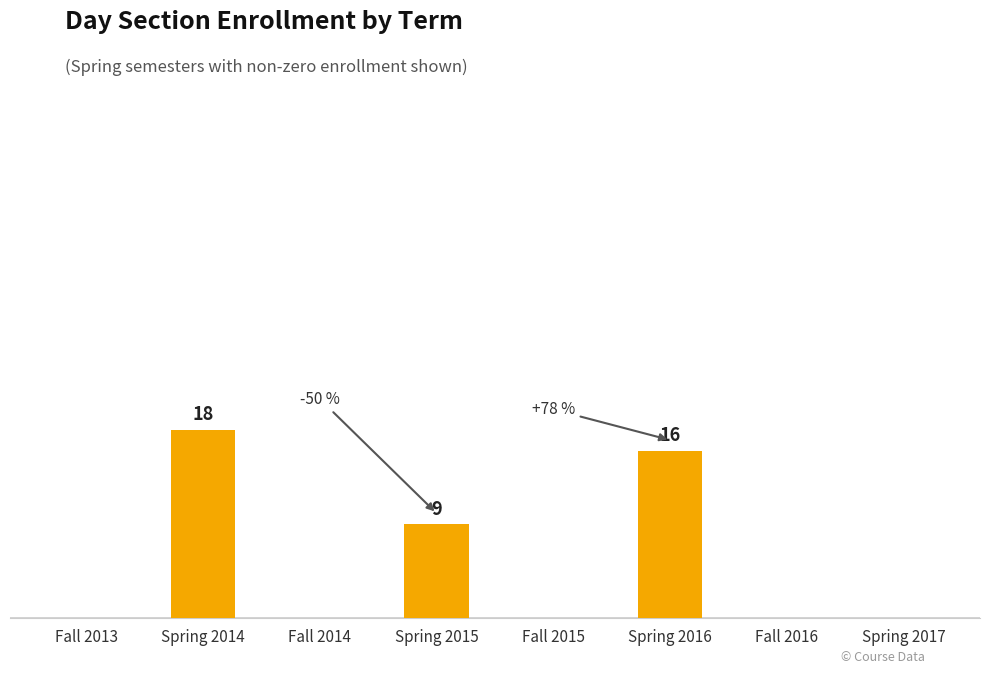

Are the bars horizontal?

No